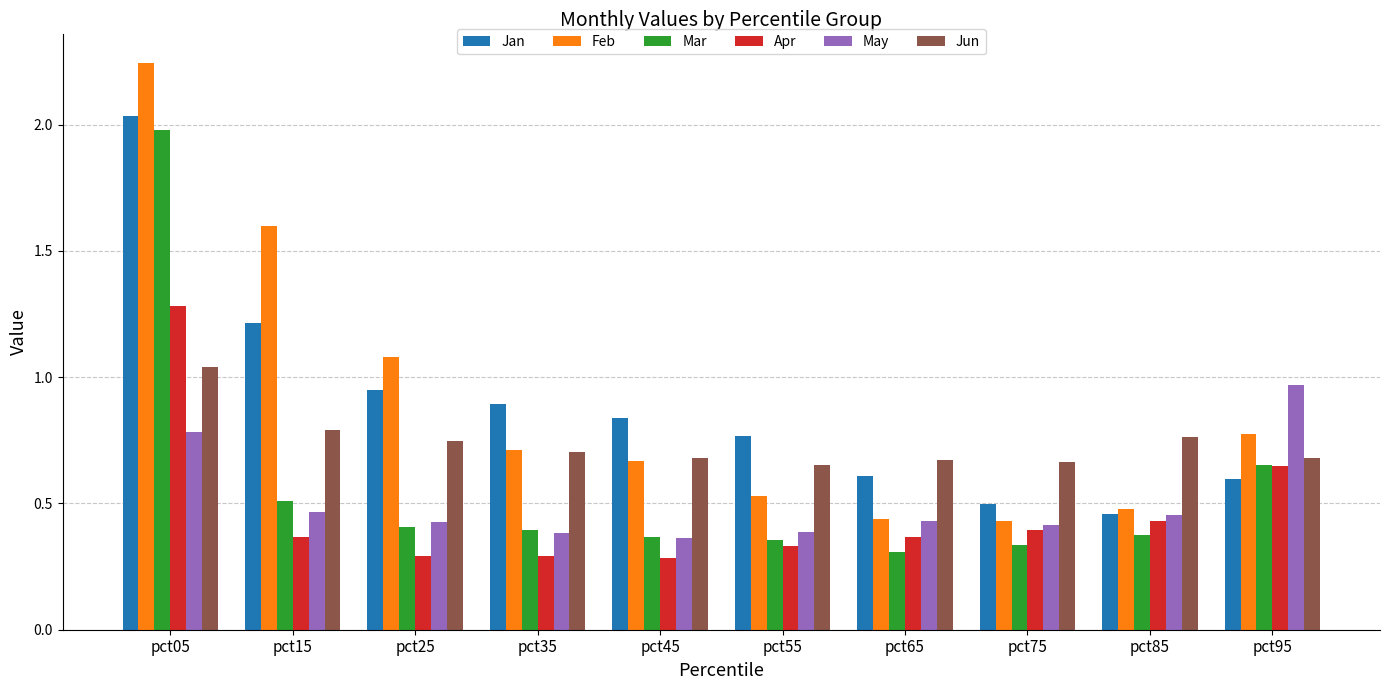

Count the Apr values in the range 0 to 1.

9